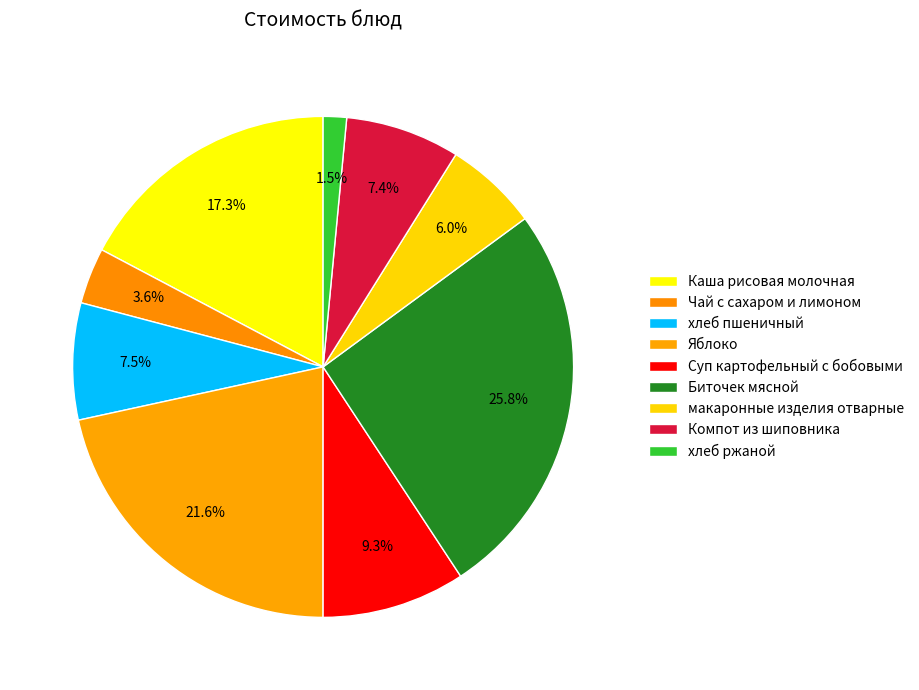

To the nearest percent, what percentage of the pie is Компот из шиповника?

7%